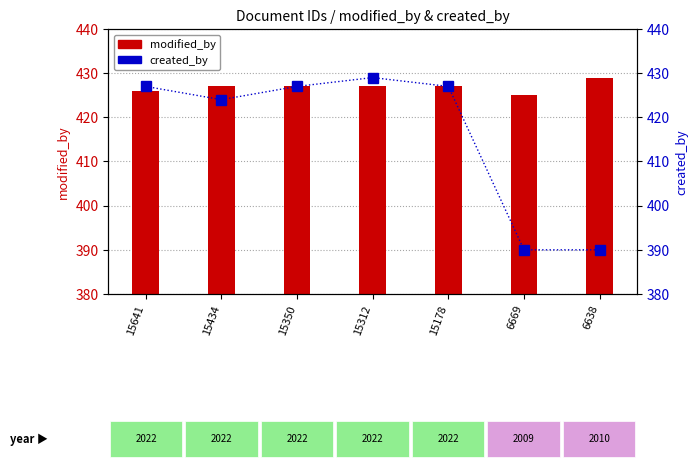

List the labels in order of created_by value, smallest first.

6669, 6638, 15434, 15641, 15350, 15178, 15312